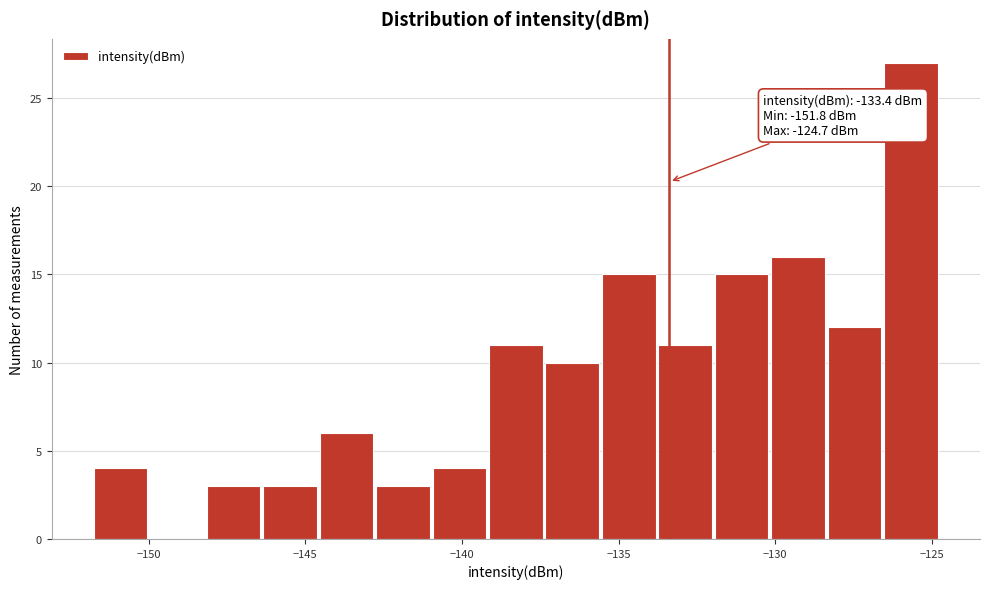

Read against the x-axis, roughly where is the centre of the tallest bar?

-125.5